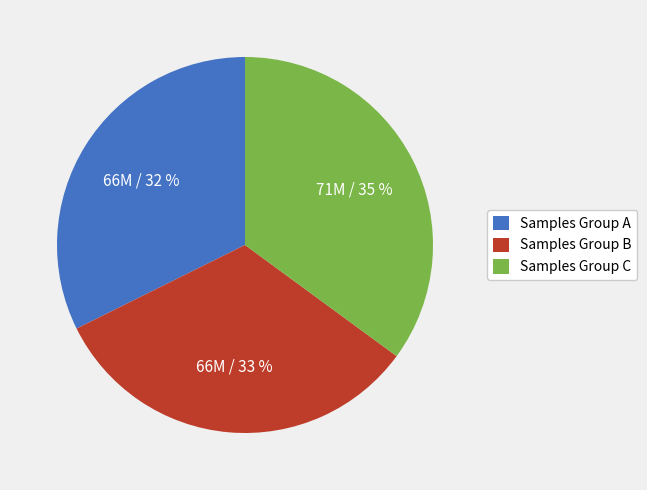

How many slices are in this pie chart?

3